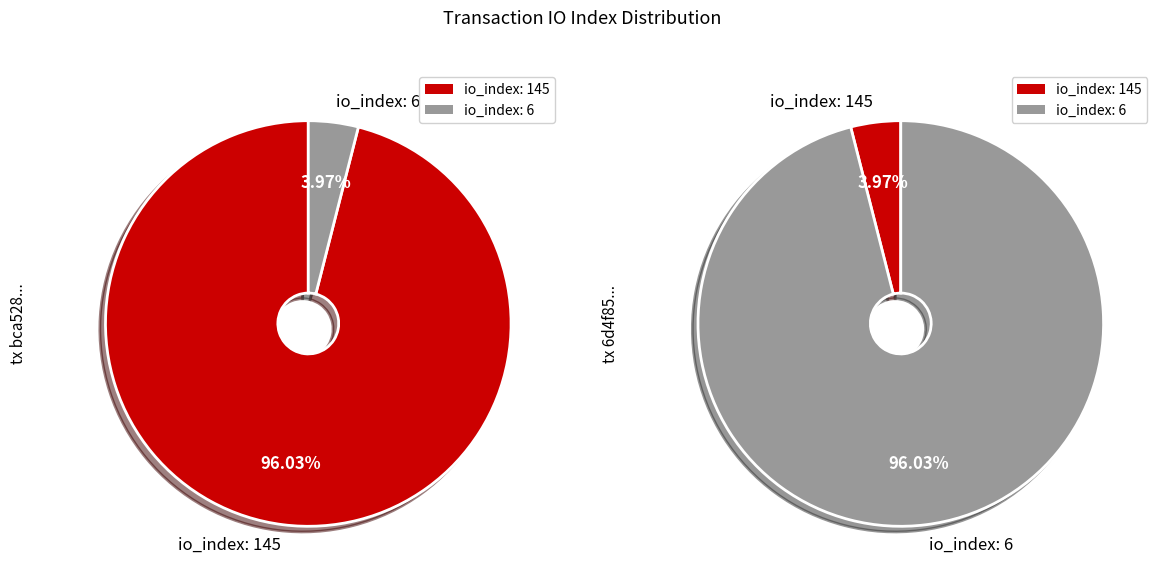

True or false: io_index: 6 accounts for 99% of the total.

False